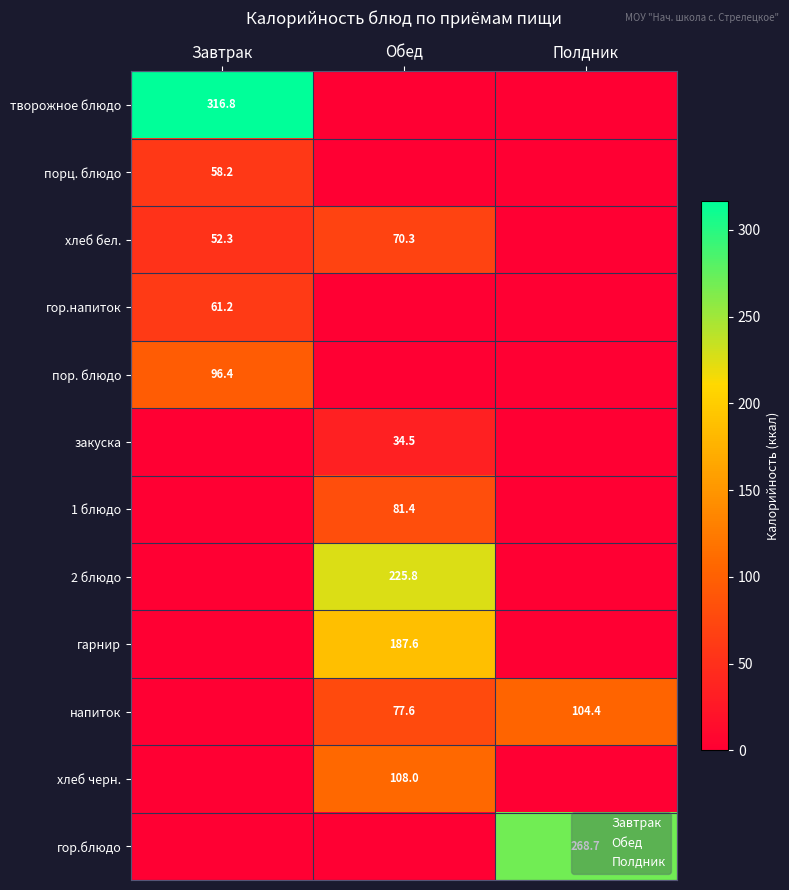

The value of напиток at Обед is 123.4. True or false?

False